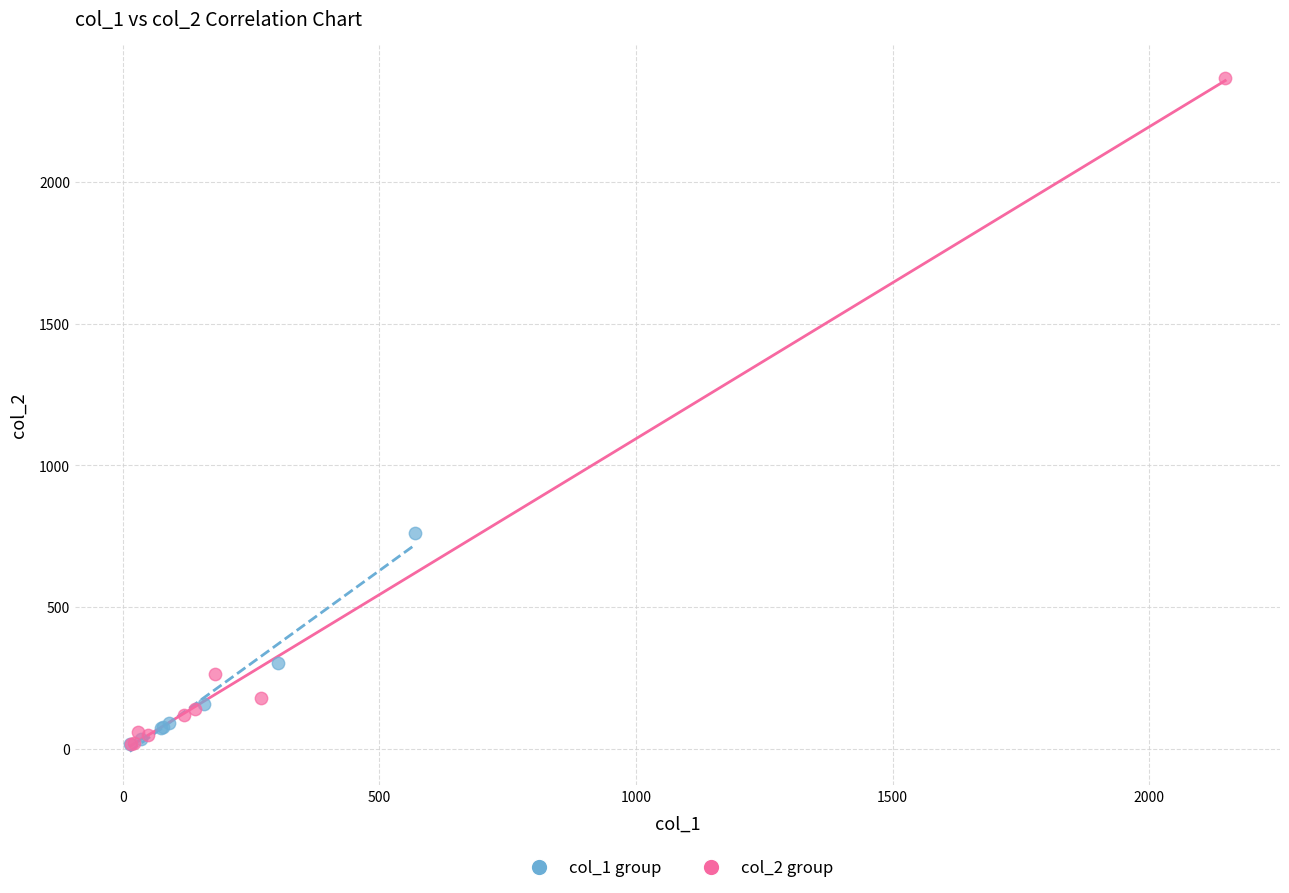

What are all the series names shown in the legend?

col_1 group, col_2 group